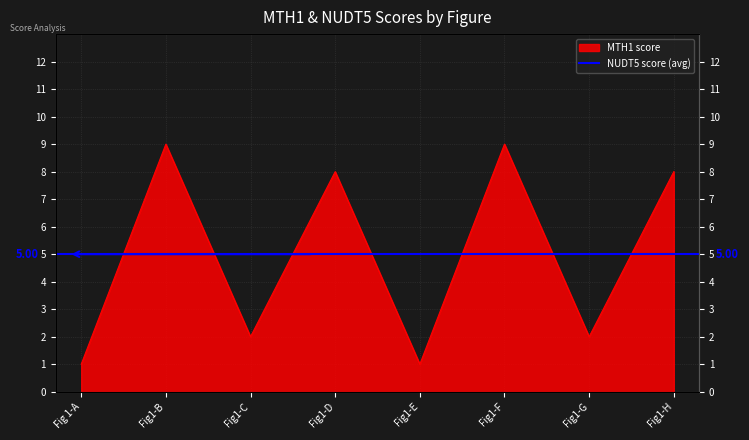

What is the smallest value displayed?

1